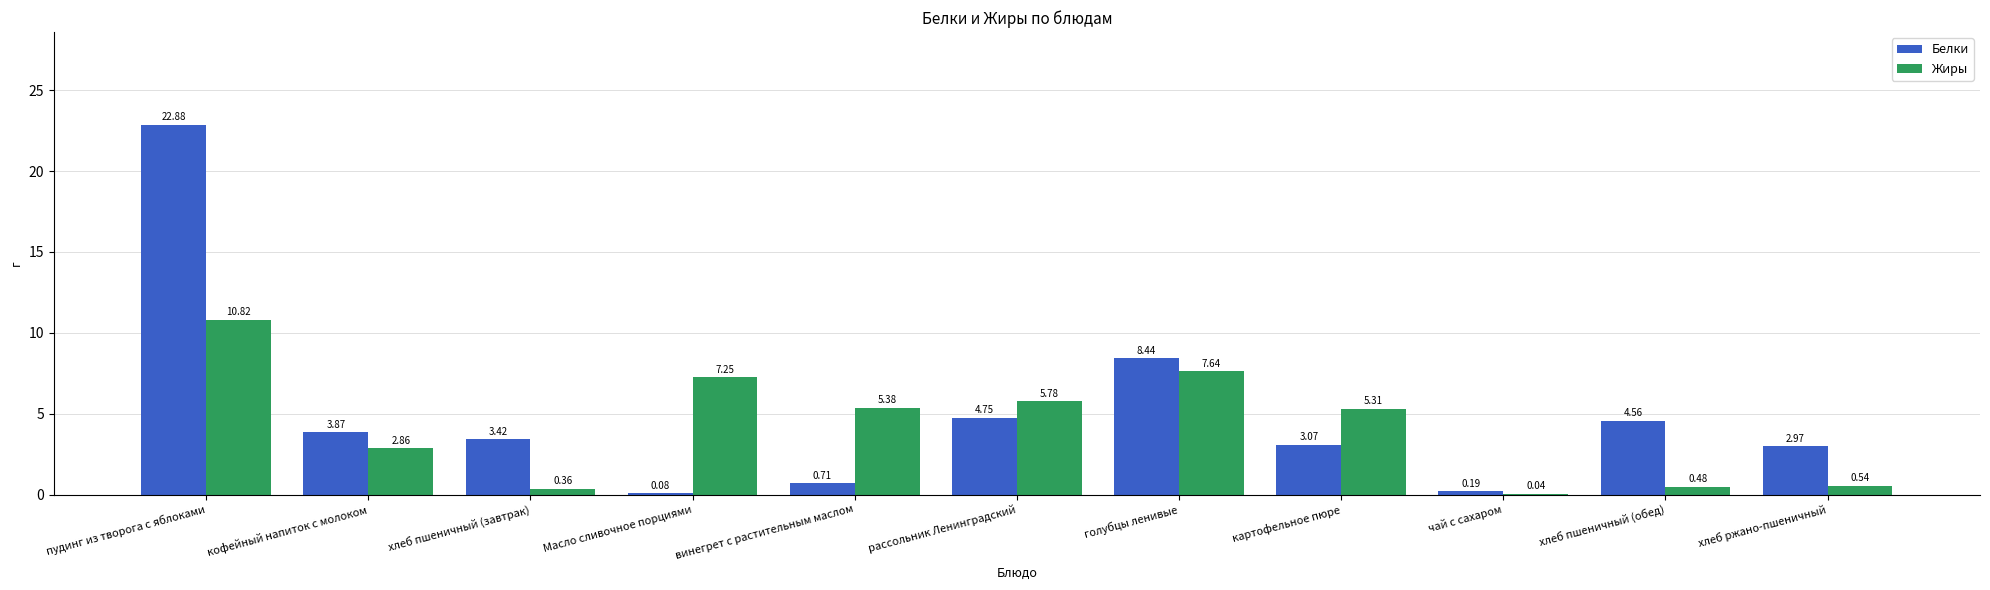

Where is Белки nearest to the value 11?

голубцы ленивые